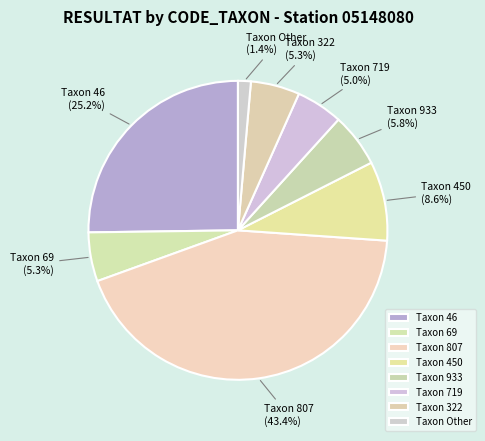

Which slice is the smallest?

Taxon Other